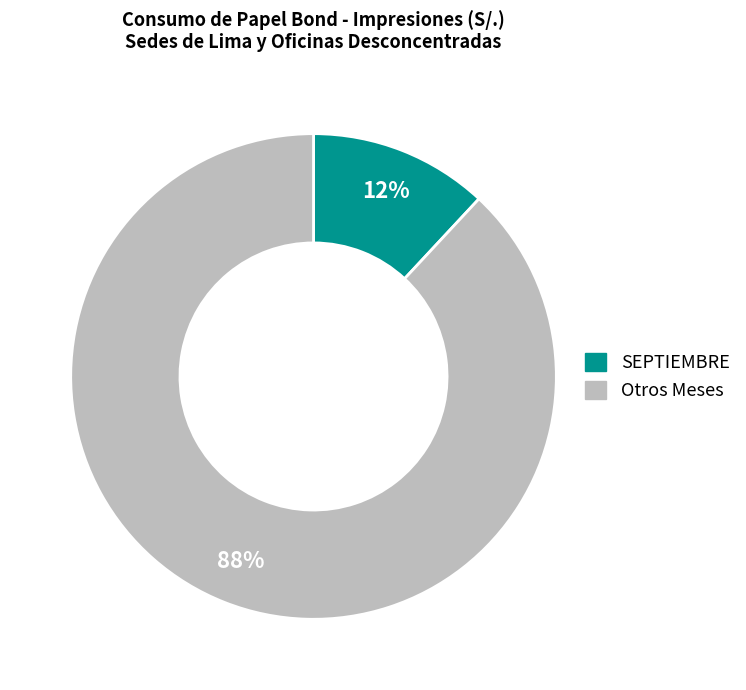

Is there any slice that represents more than half of the pie?

Yes